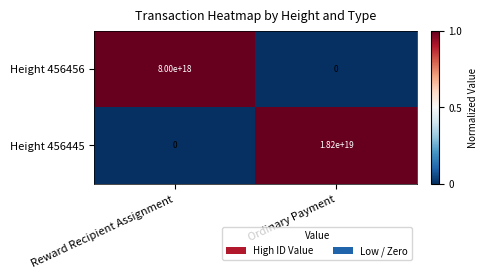

How many values in Height 456456 are above zero?

1